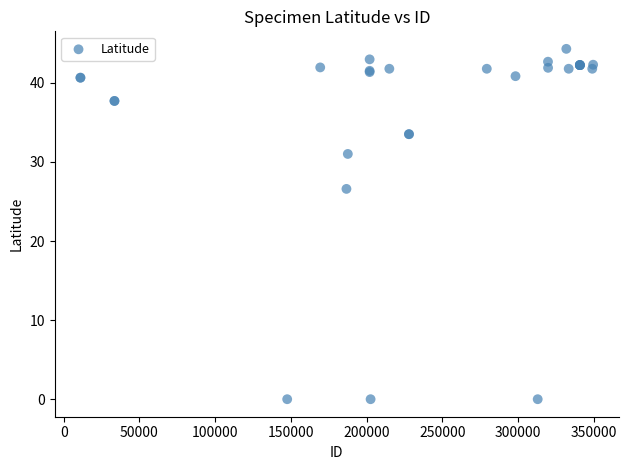

What Y value in the scatter plot is closest to 22?

26.6